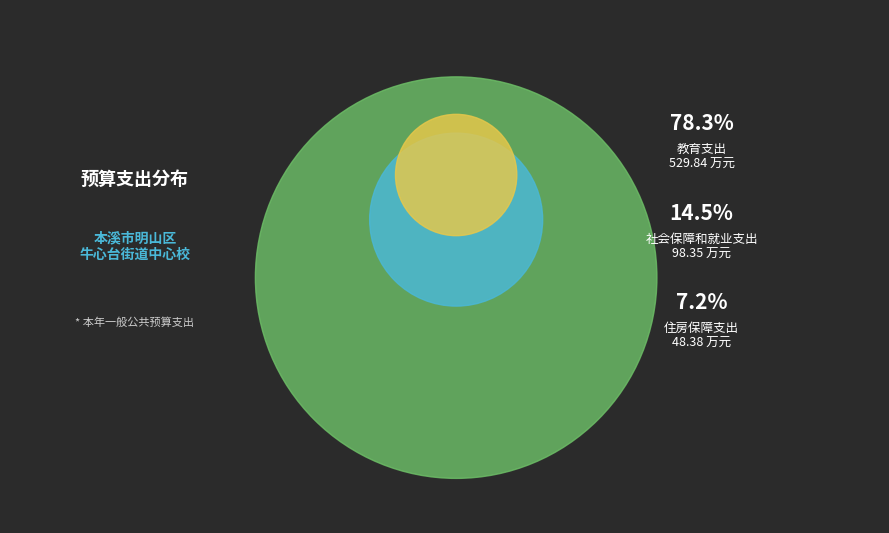

What percentage is the 教育支出 slice, to the nearest percent?

78%